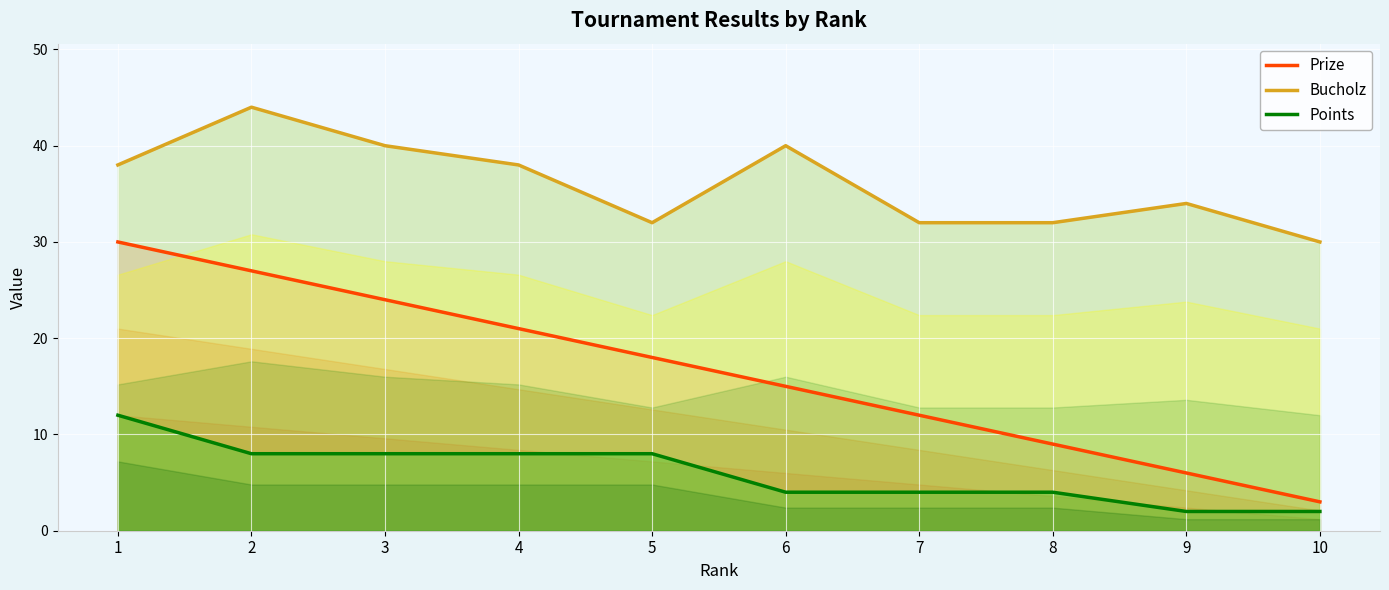

How many lines are shown in the chart?

3